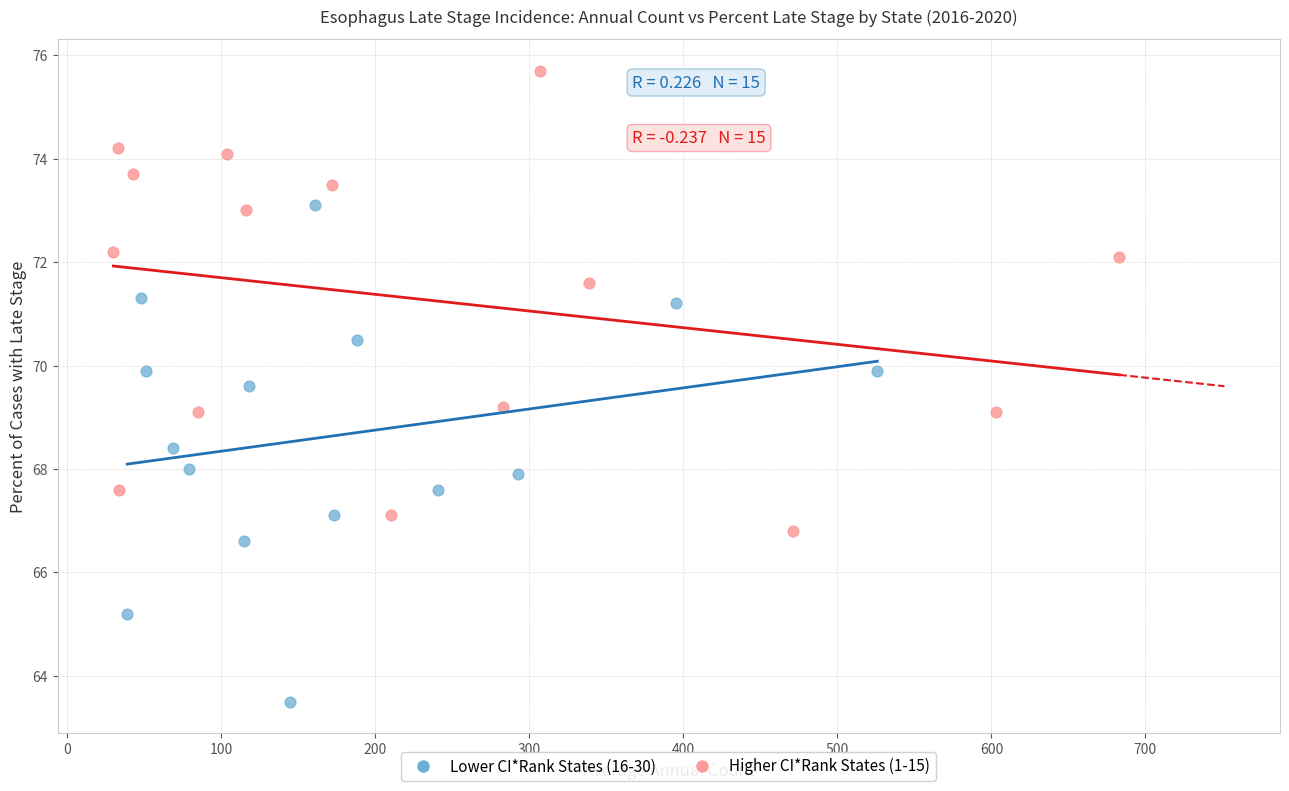

Which series has the largest Y range (max minus min)?

Lower CI*Rank States (16-30)